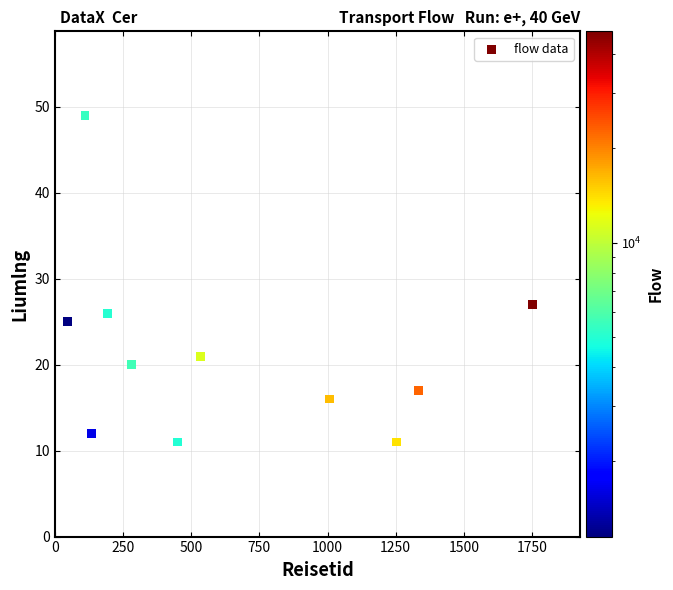

What Y value in the scatter plot is closest to 30?

27